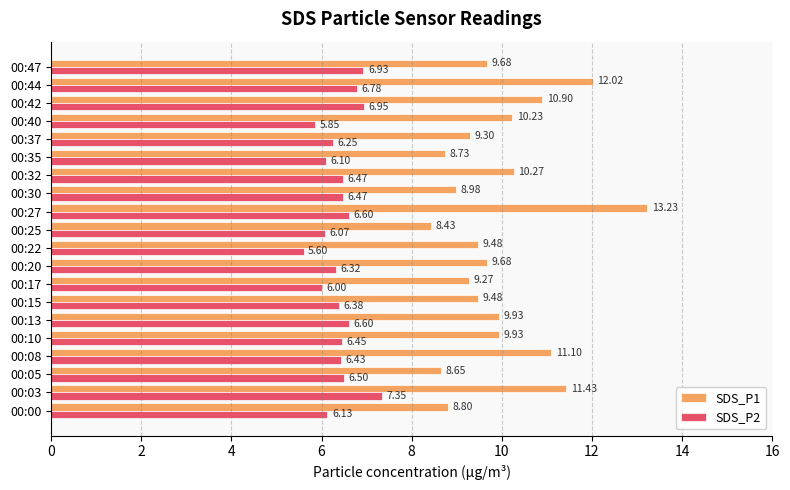

Between 00:03 and 00:30, which series saw the biggest shift?

SDS_P1